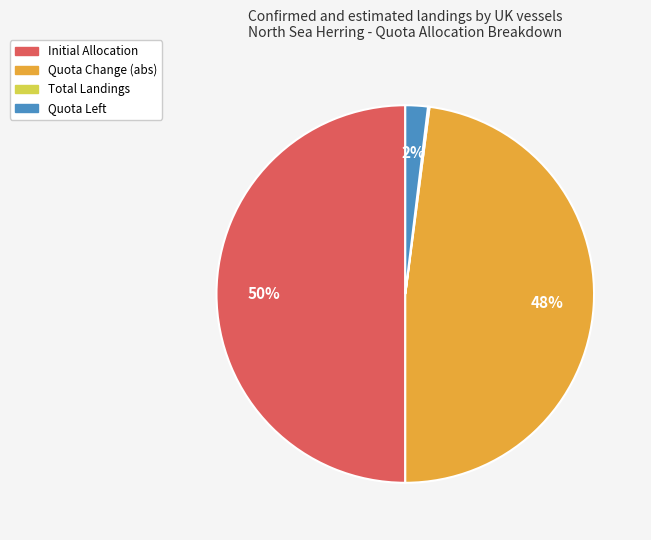

To the nearest percent, what is the difference between the largest and smallest slice percentages?

50%